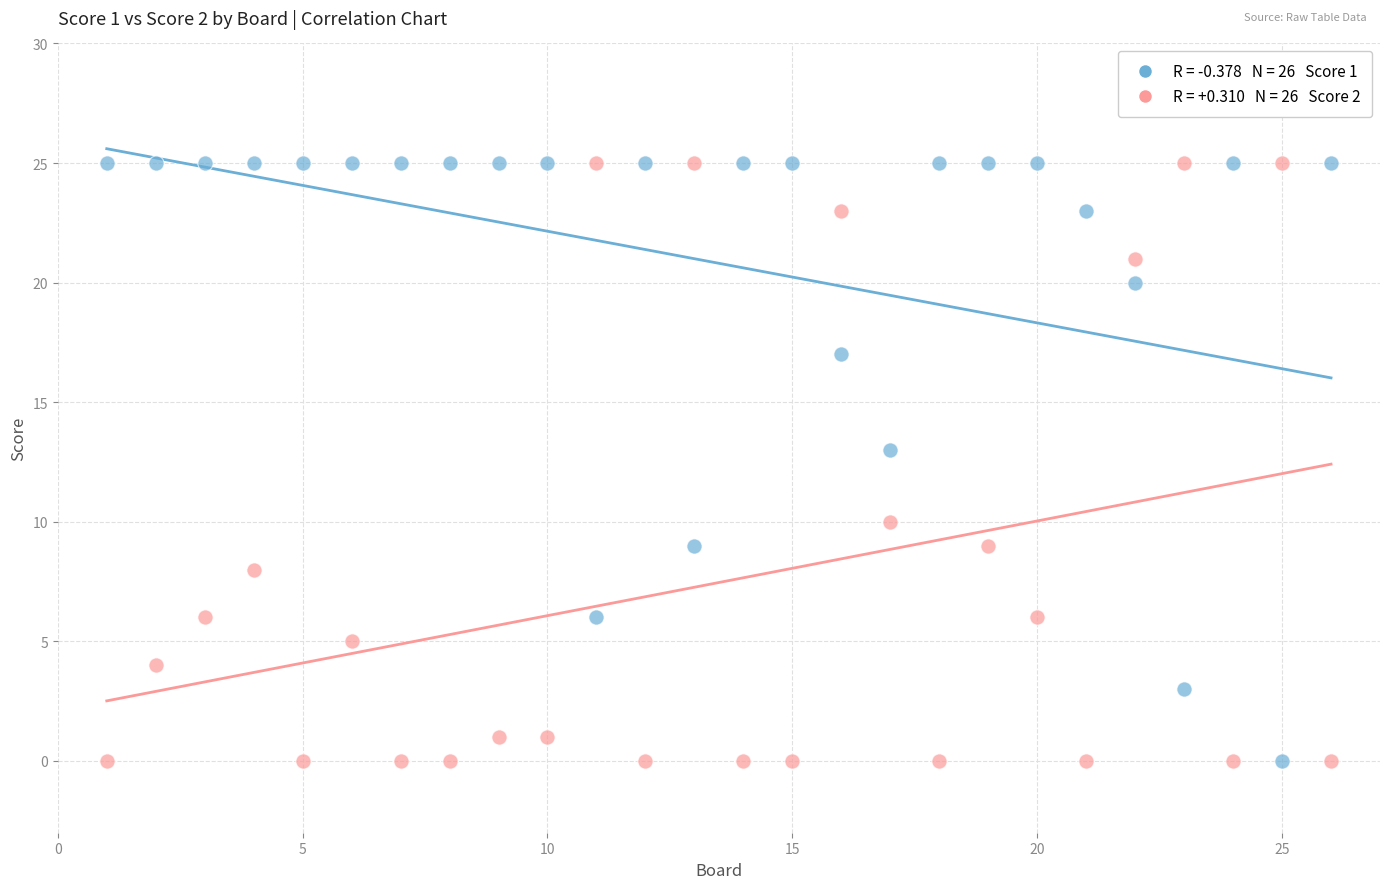

Across all series, what Y value is closest to 12?

13